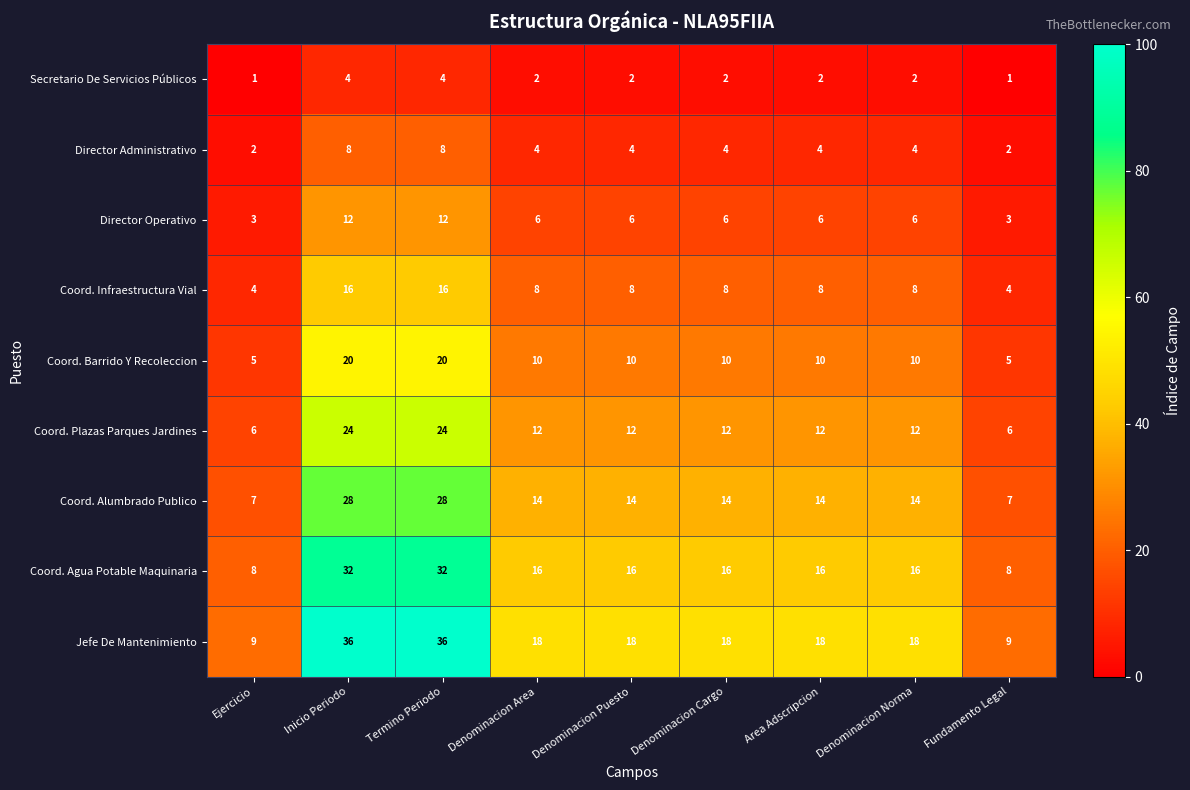

Which series has the largest total across all categories?

Jefe De Mantenimiento